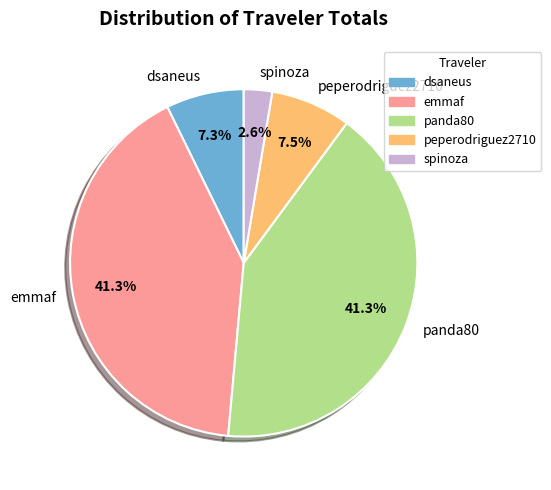

To the nearest percent, what is the difference between the largest and smallest slice percentages?

39%